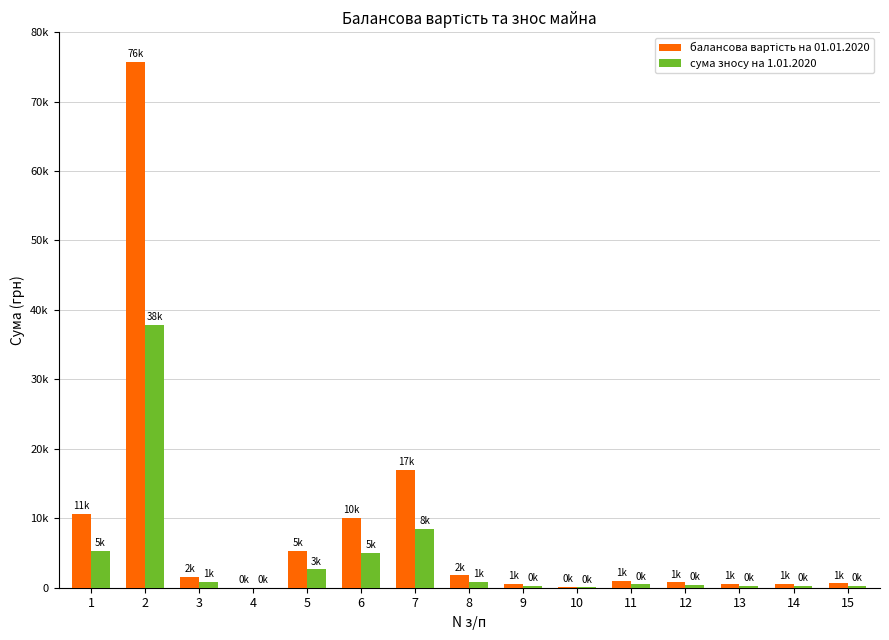

Are the bars horizontal?

No